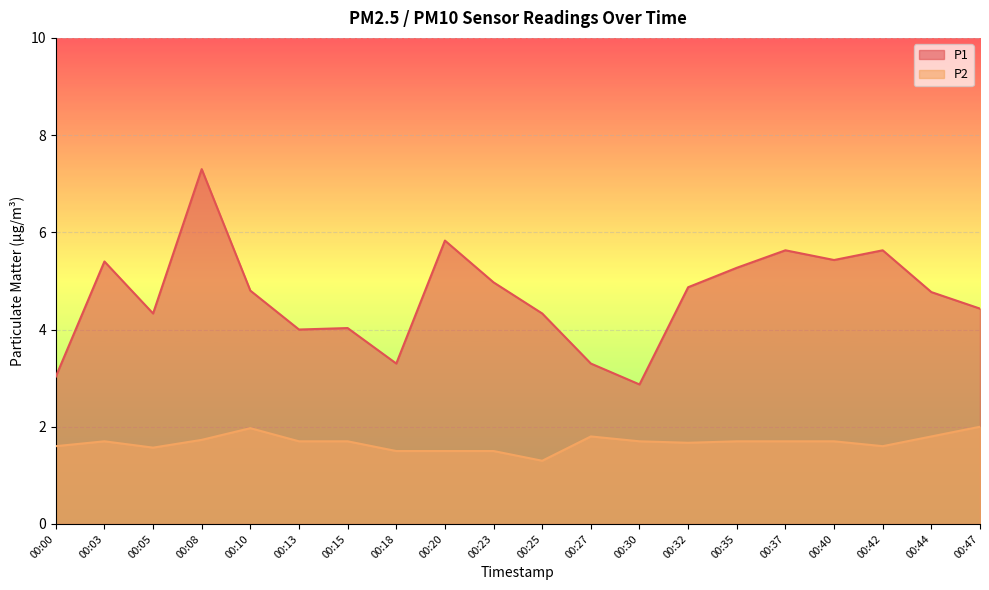

Where is the first local maximum for P1?

00:03